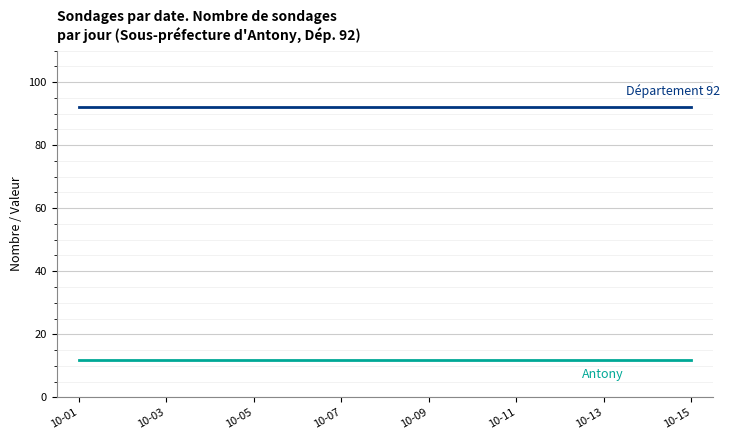

What is the maximum value shown in the chart?

92